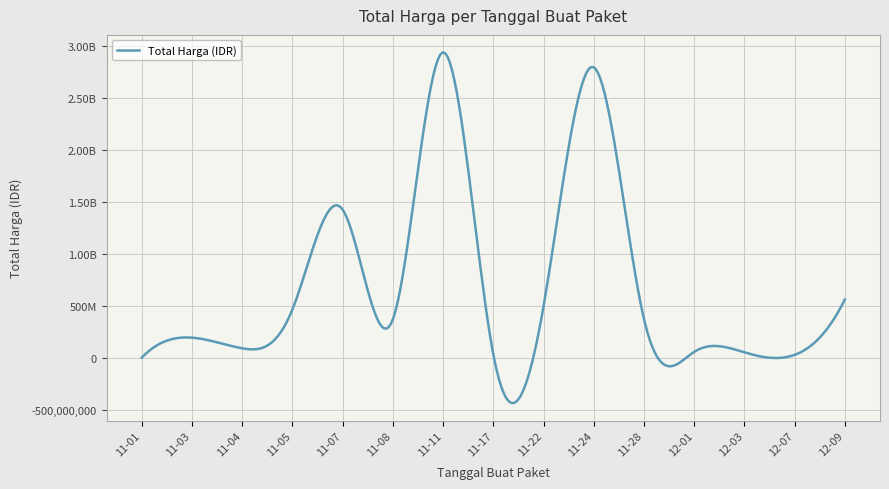

Does the chart display data point markers on the line(s)?

No